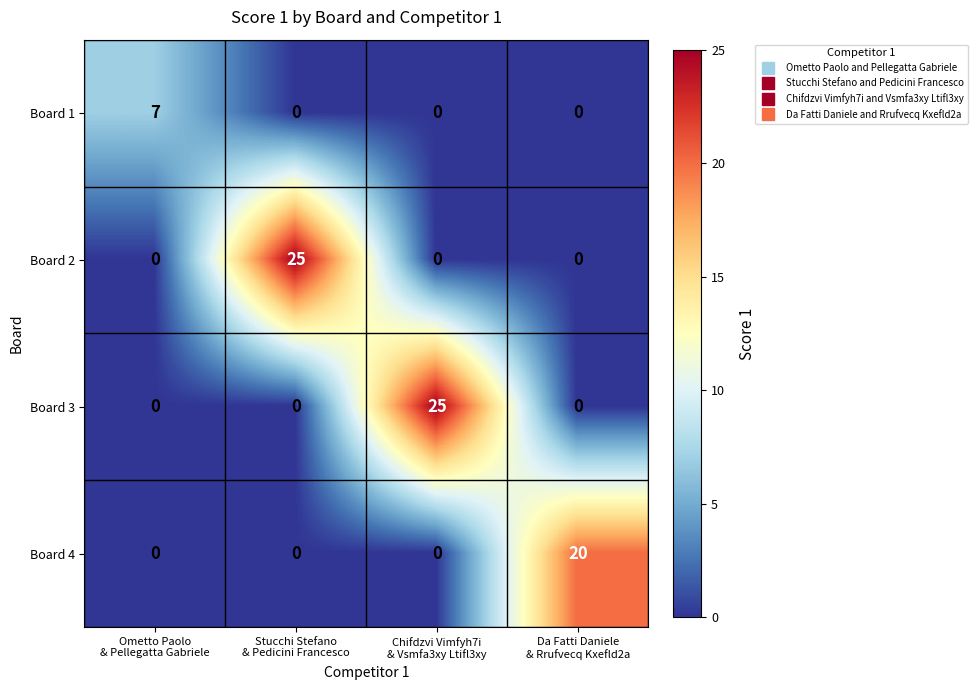

What is the difference between the highest and lowest values at Da Fatti Daniele
& Rrufvecq Kxefld2a?

20